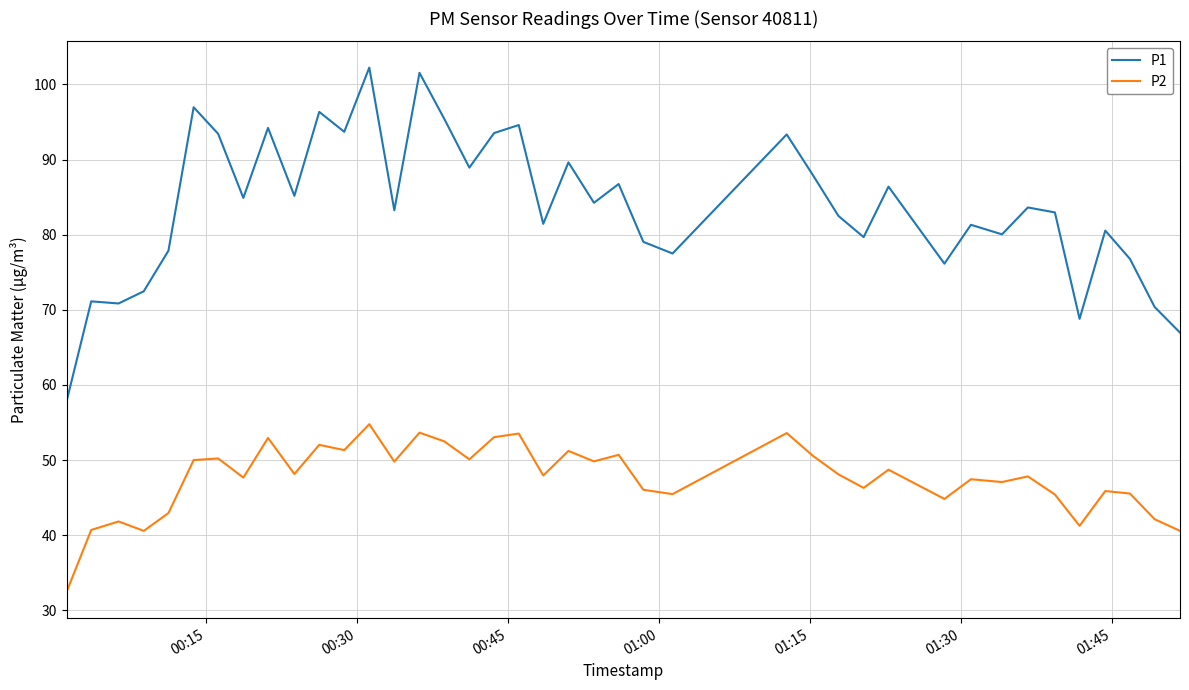

What is the minimum value for P1?

57.8